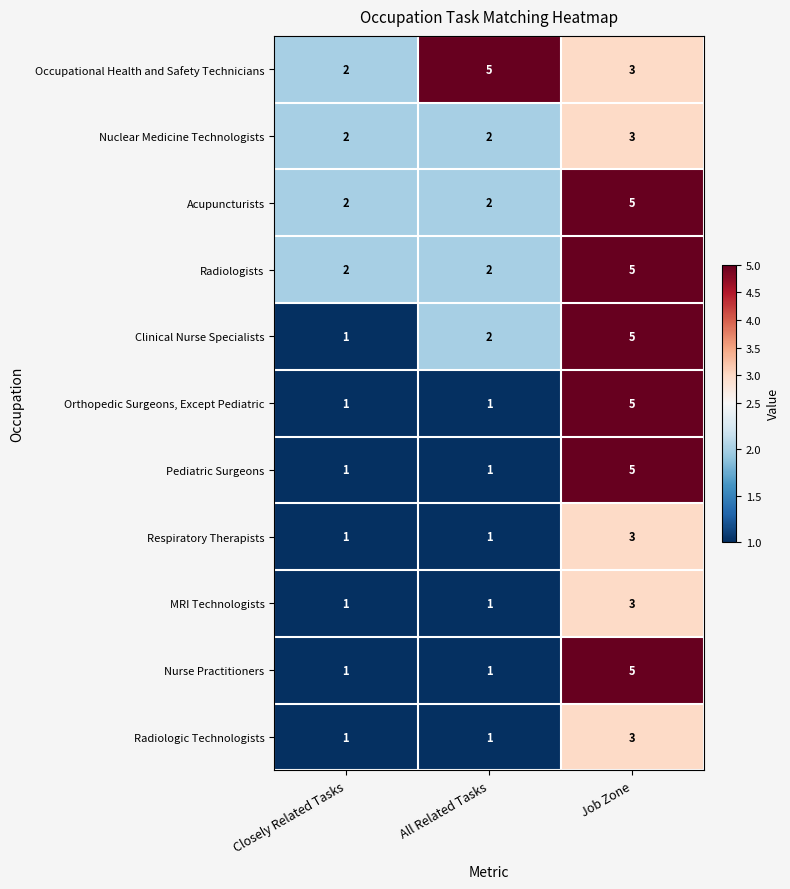

What is the difference between the highest and lowest values at All Related Tasks?

4